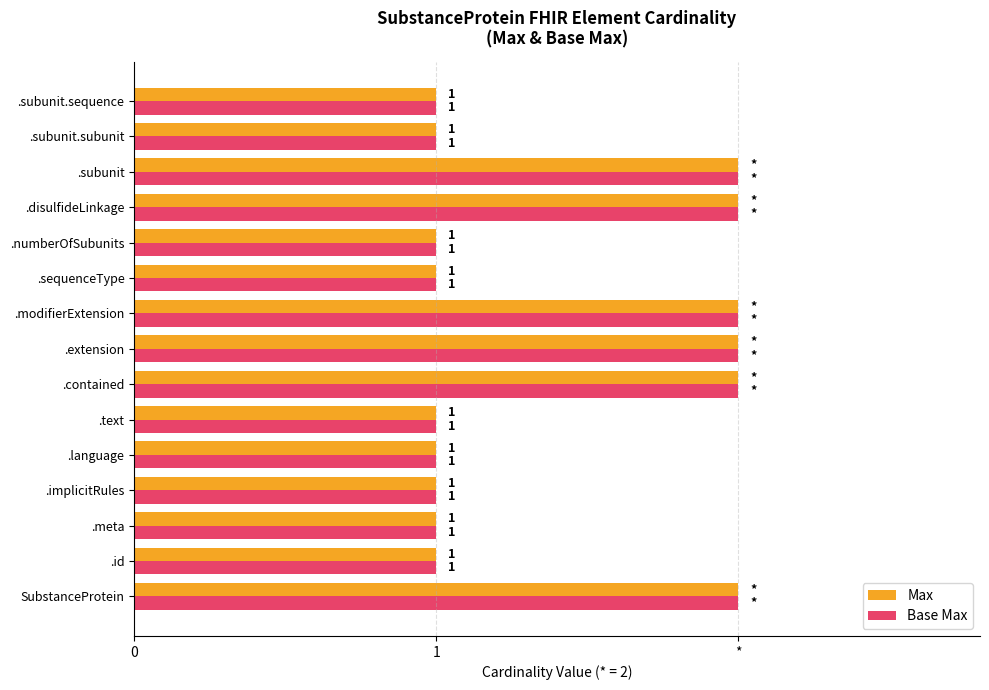

What is the highest value of the Max series?

2